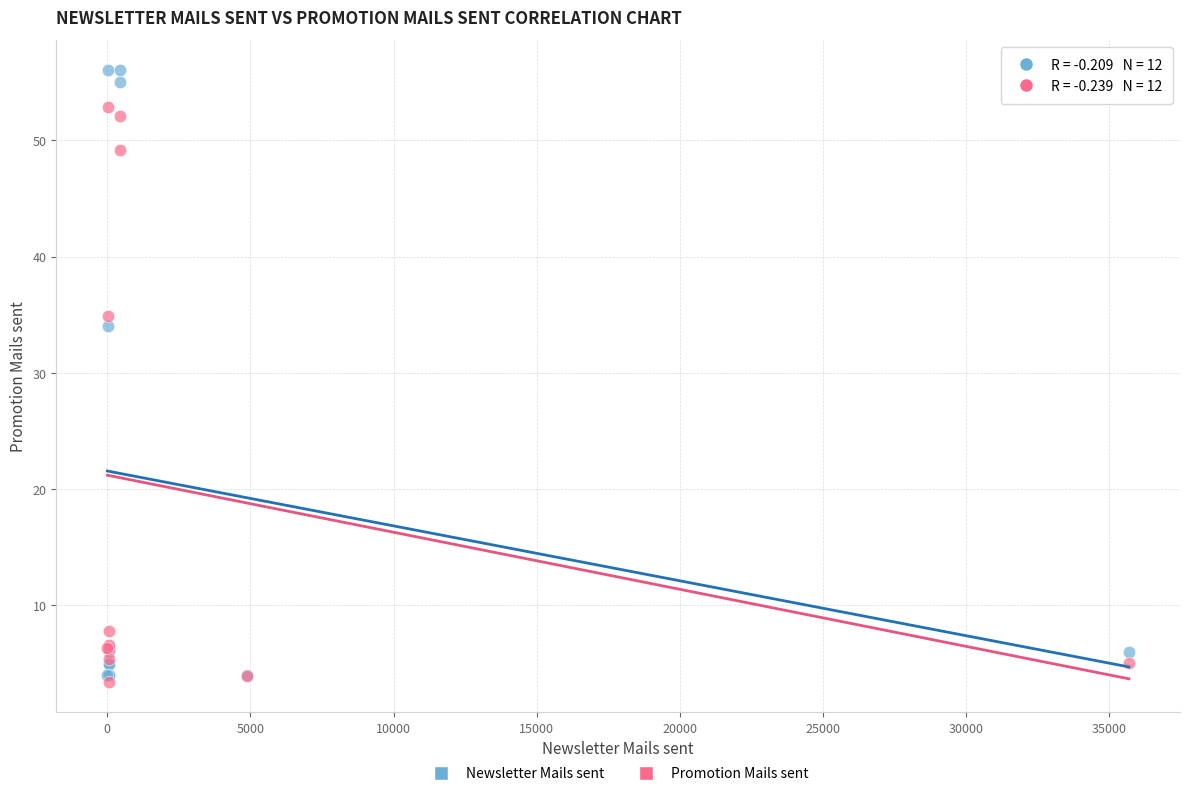

Which series contains the highest Y value?

Newsletter Mails sent